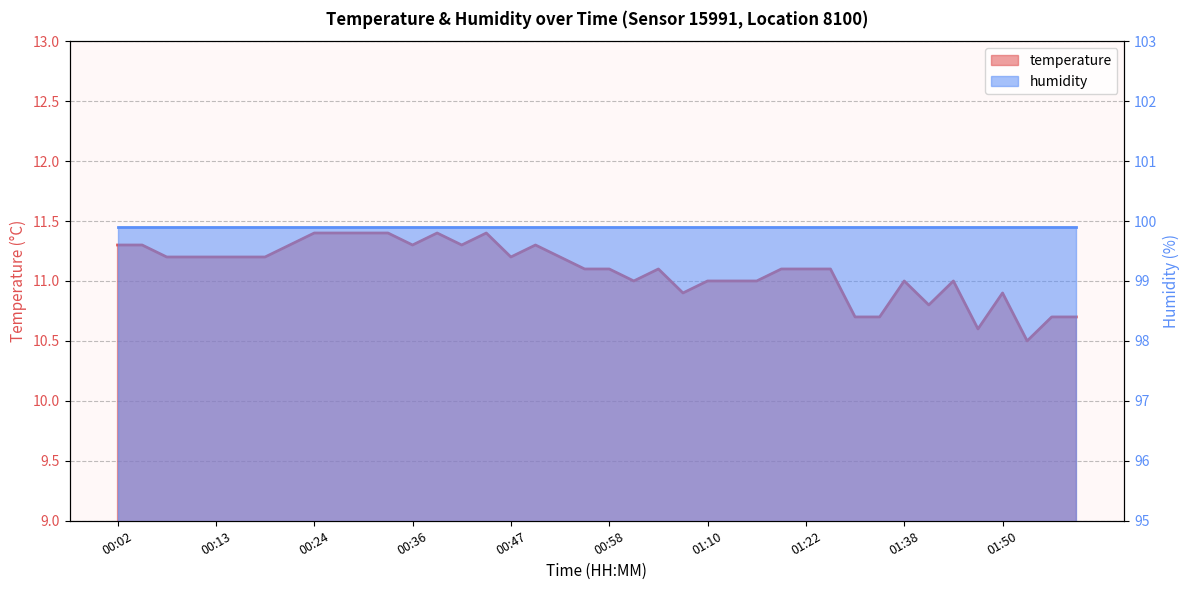

What is the label of the 25th point from the left?

01:10